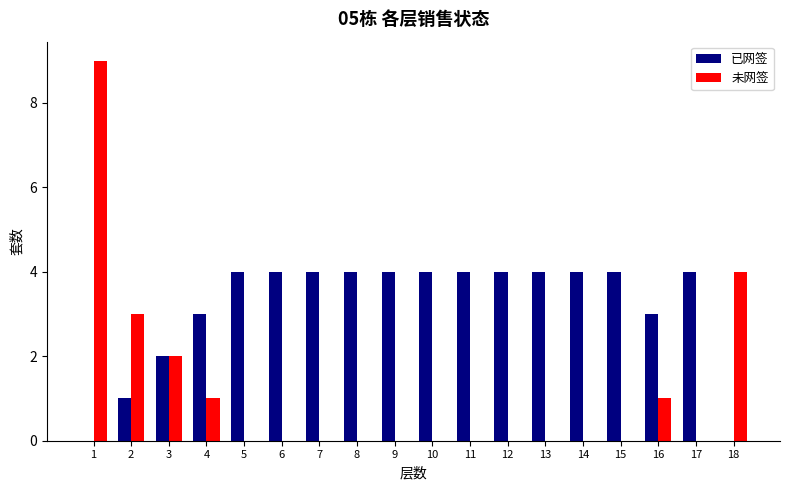

How many series are shown in this chart?

2